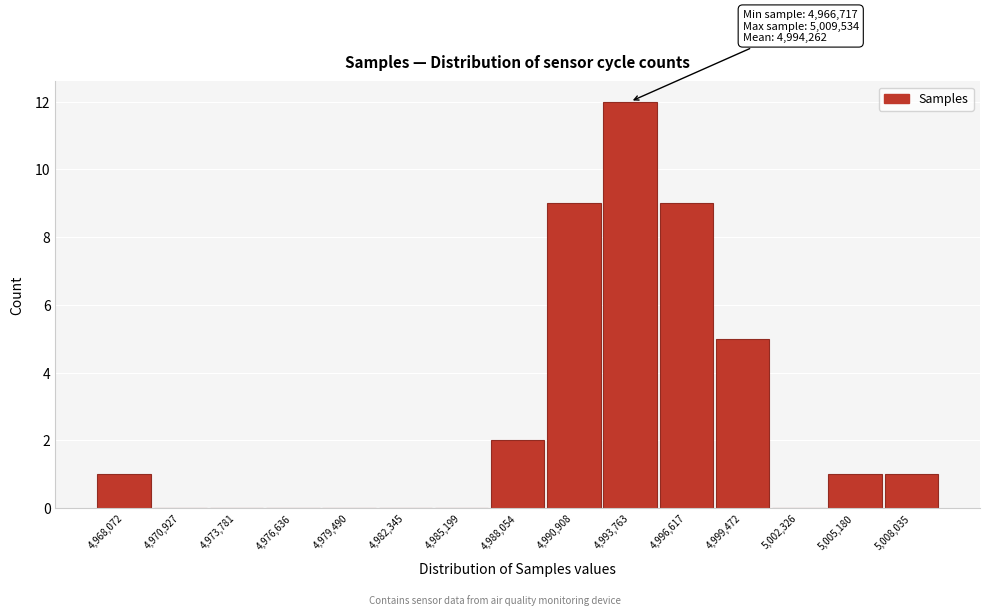

Over which range of the x-axis is the bar tallest?

4992500 to 4995500